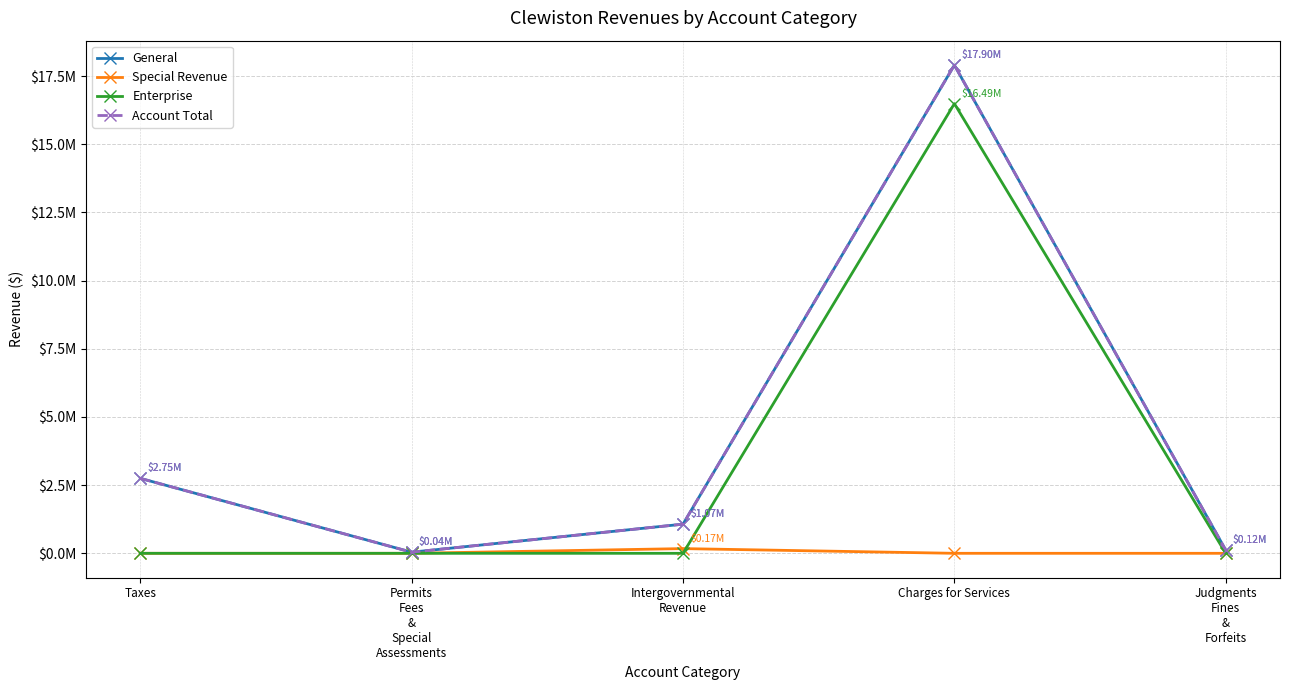

Where is General nearest to the value 8?

Taxes